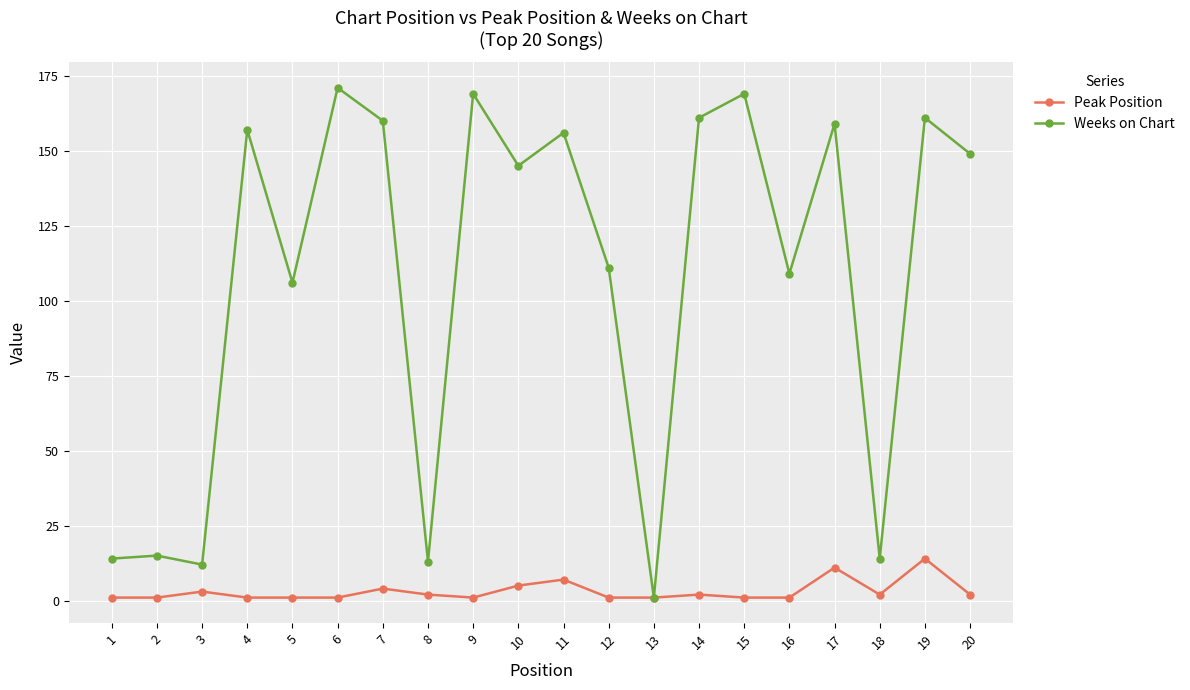

List the series in order of their peak value, lowest first.

Peak Position, Weeks on Chart